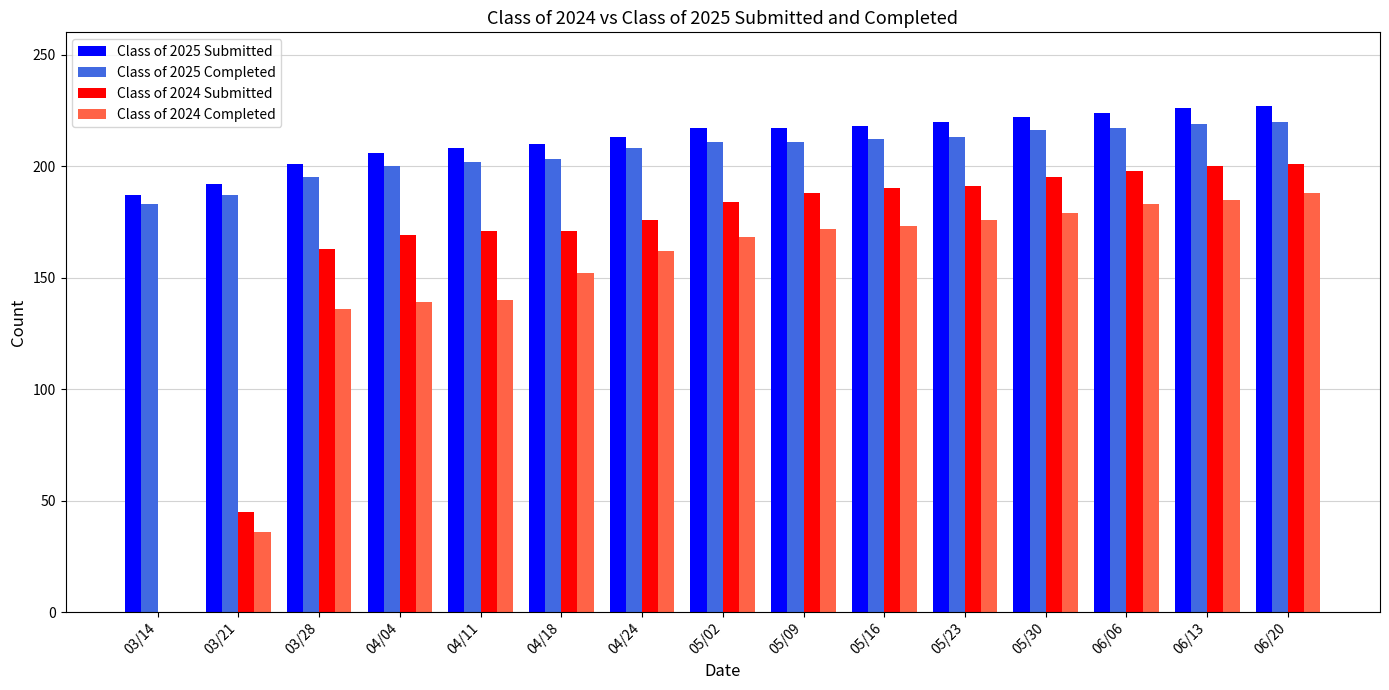

Where is Class of 2024 Submitted nearest to the value 100?

03/21